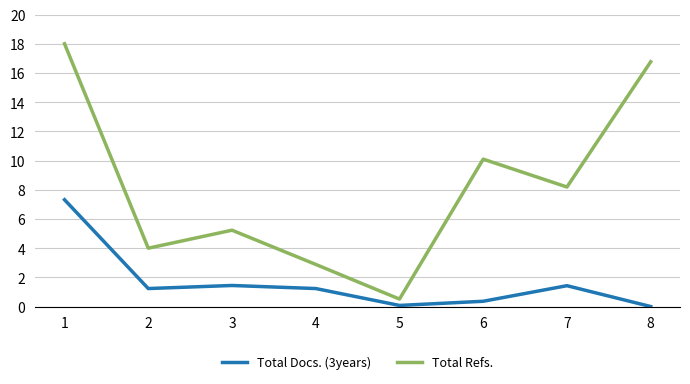

What is the average value of the Total Docs. (3years) series?

1.6